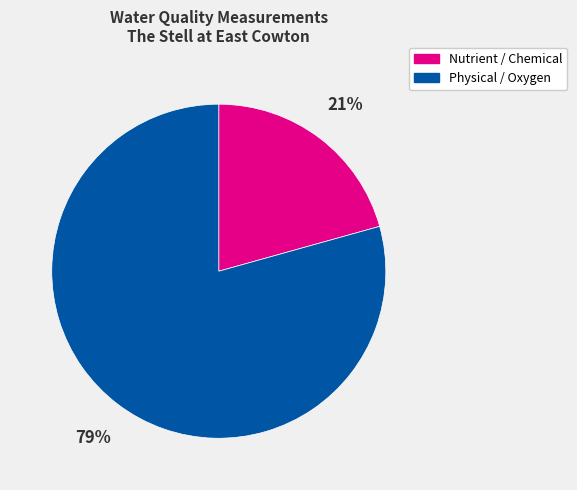

To the nearest percent, what is the average slice percentage?

50%